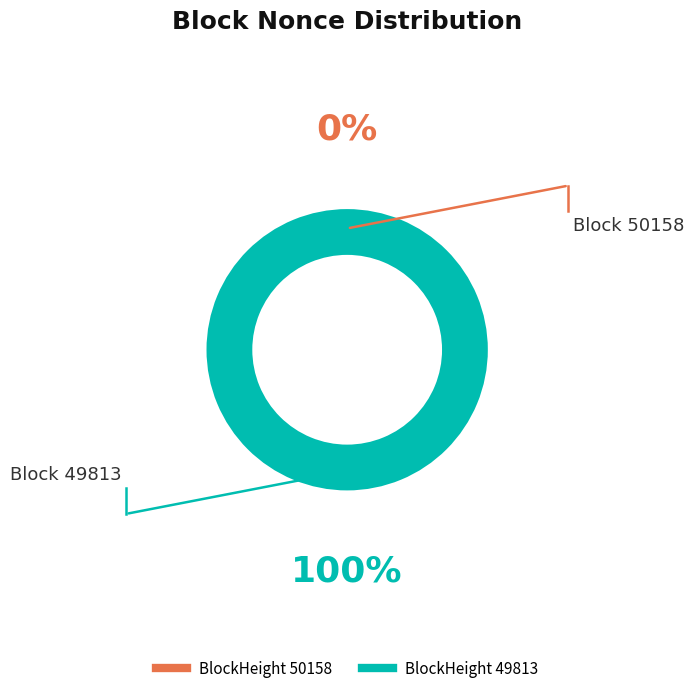

To the nearest percent, what is the difference between the 50158 and 49813 slice percentages?

100%